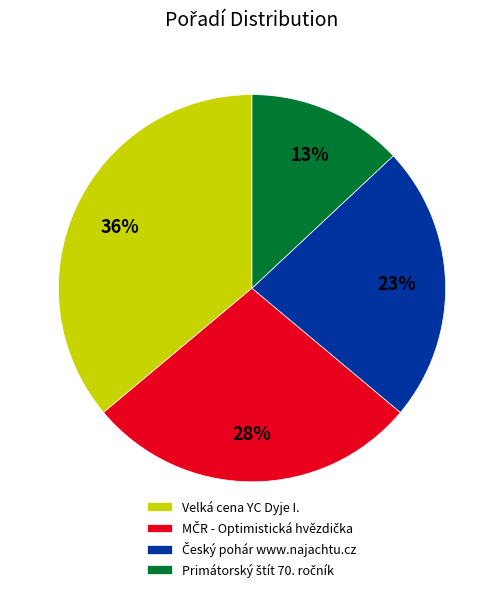

How many segments does this pie chart have?

4